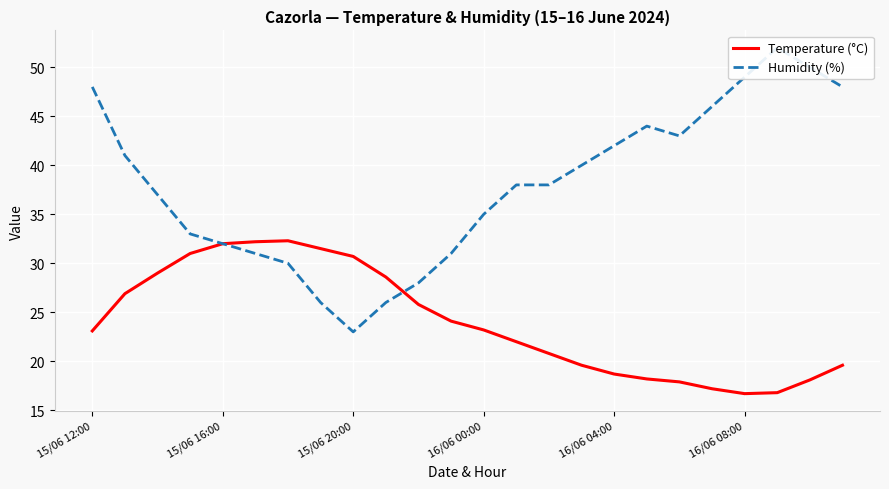

The value of Temperature (°C) at 16/06 04:00 is 5.1. True or false?

False